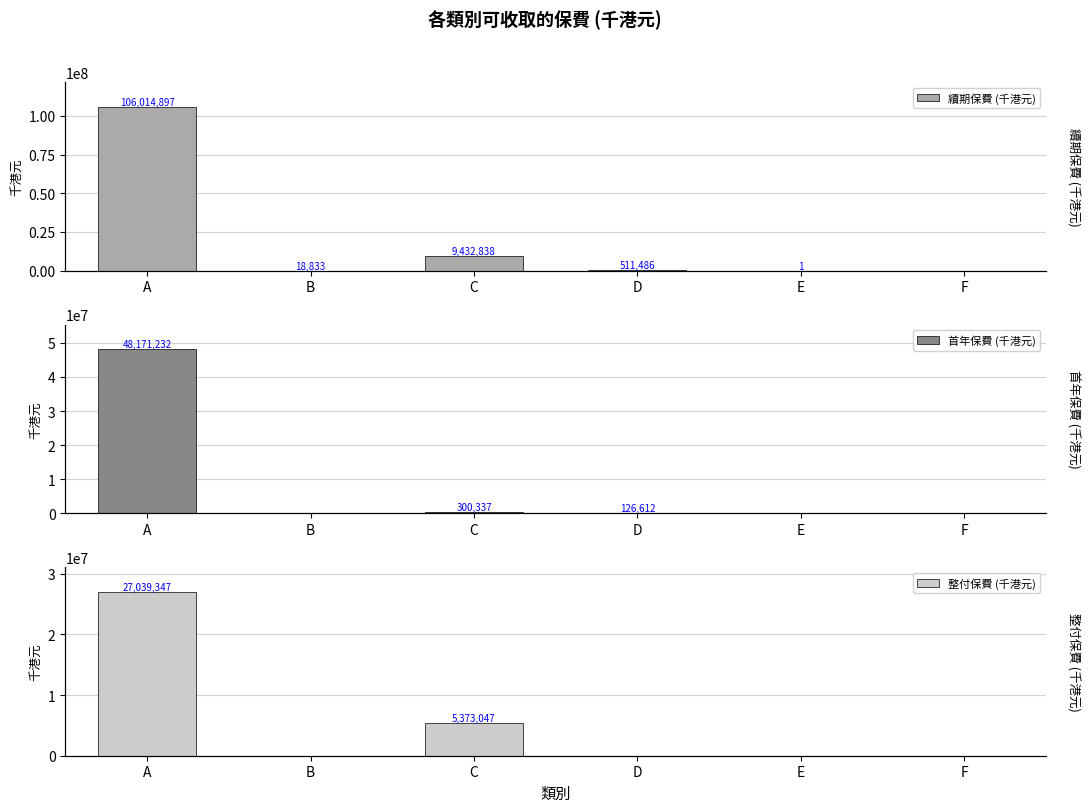

Which category has the lowest value in the 續期保費 (千港元) series?

F